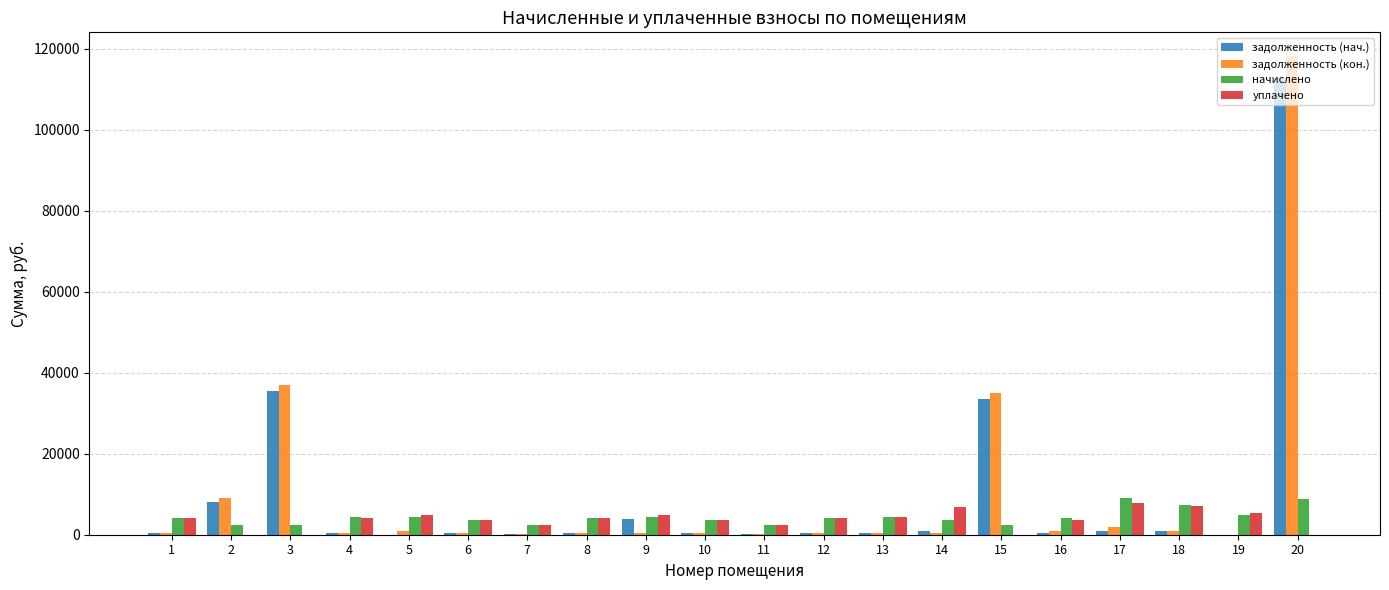

How many groups of bars are there?

20